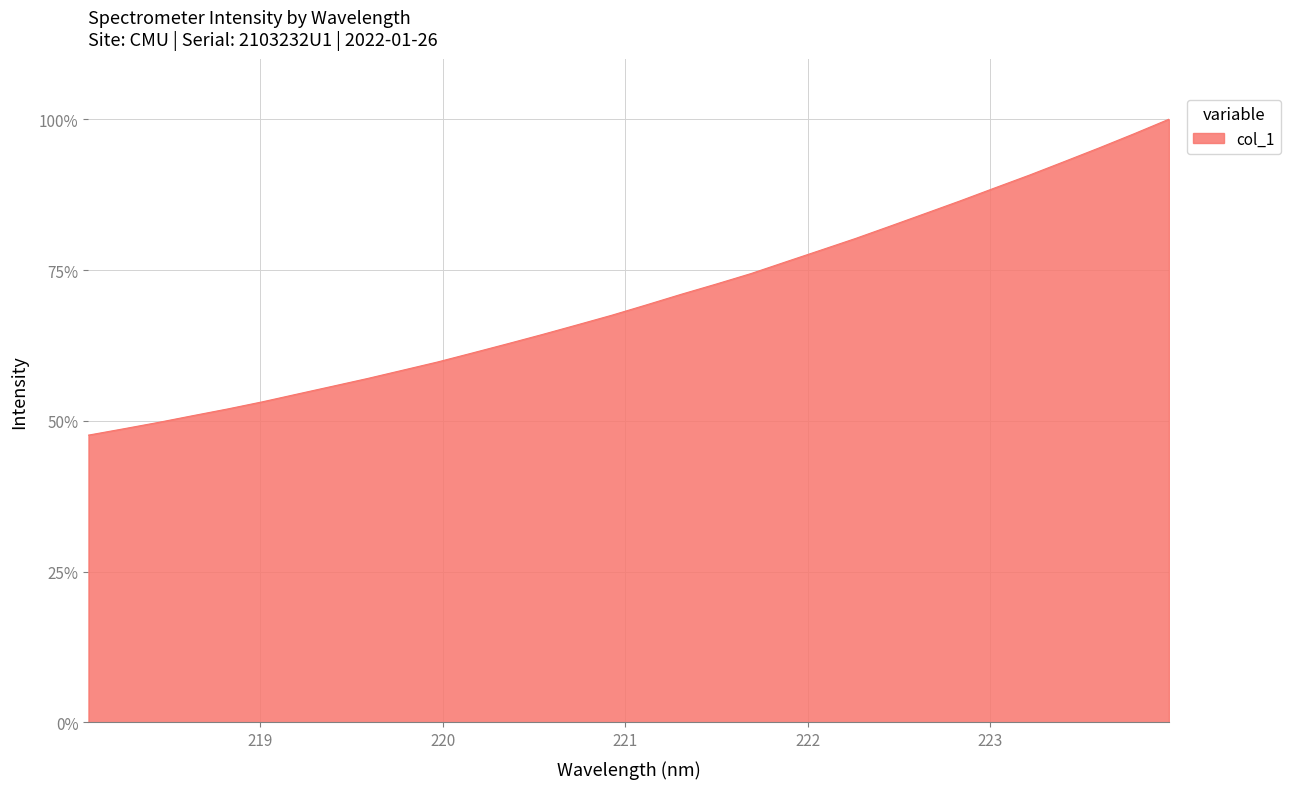

What is the difference between the maximum and minimum values?

52.4